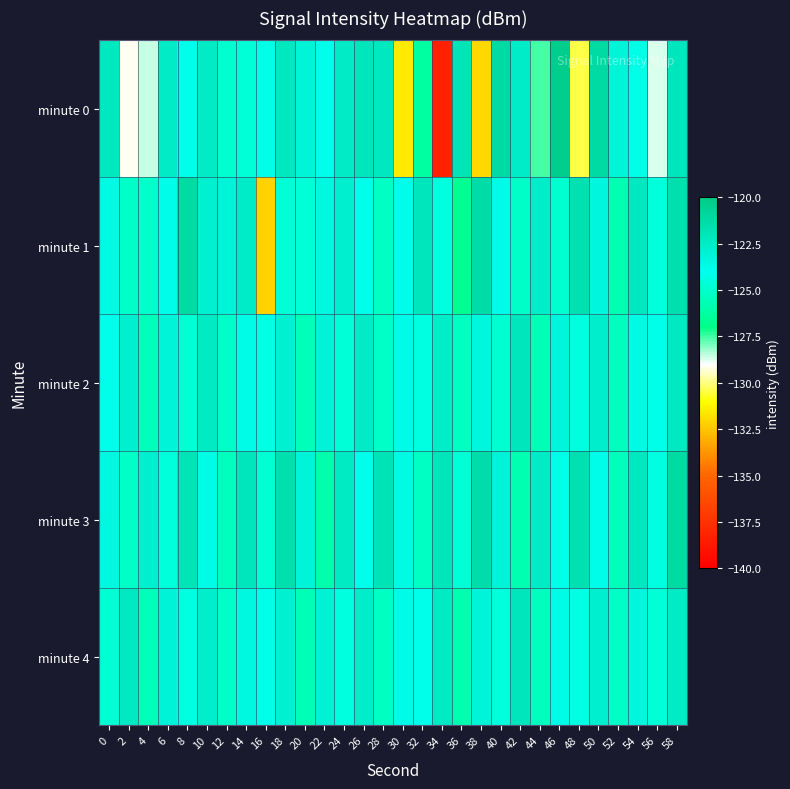

At which category is the sum across all series the highest?

58